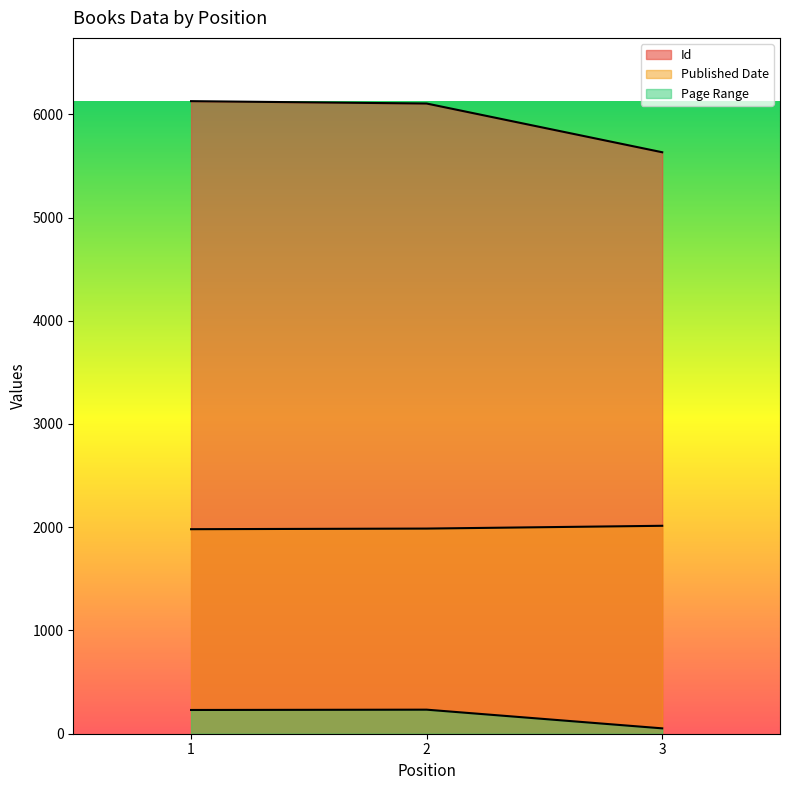

The Page Range series shows 230 at 1. True or false?

True